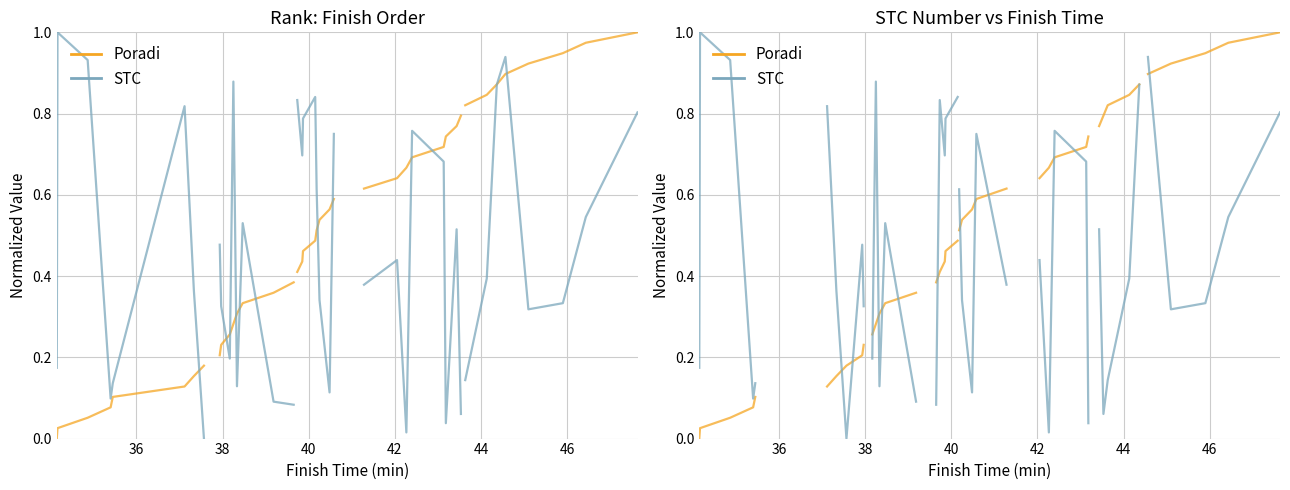

What is the difference between the maximum and minimum values in the Poradi series?

0.1